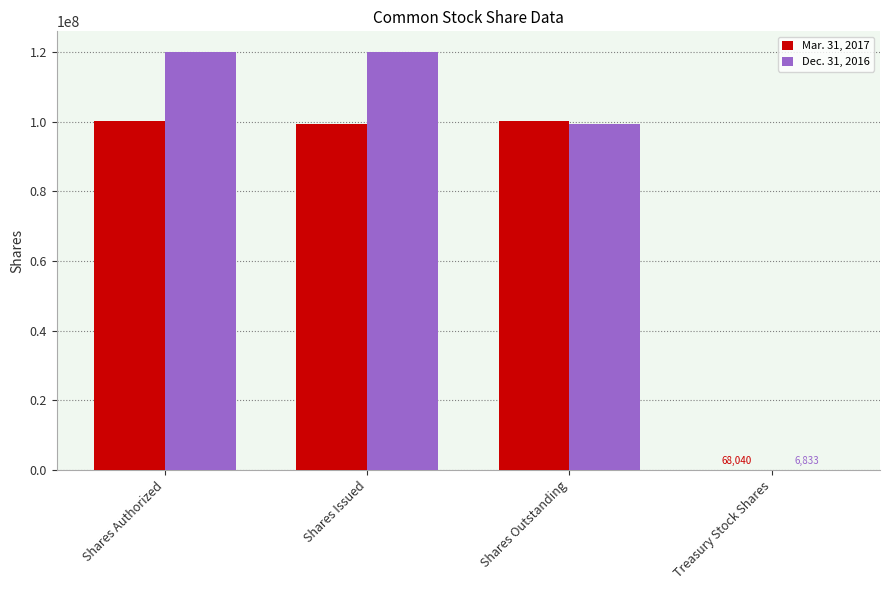

Which series changed the most between Shares Authorized and Shares Outstanding?

Dec. 31, 2016